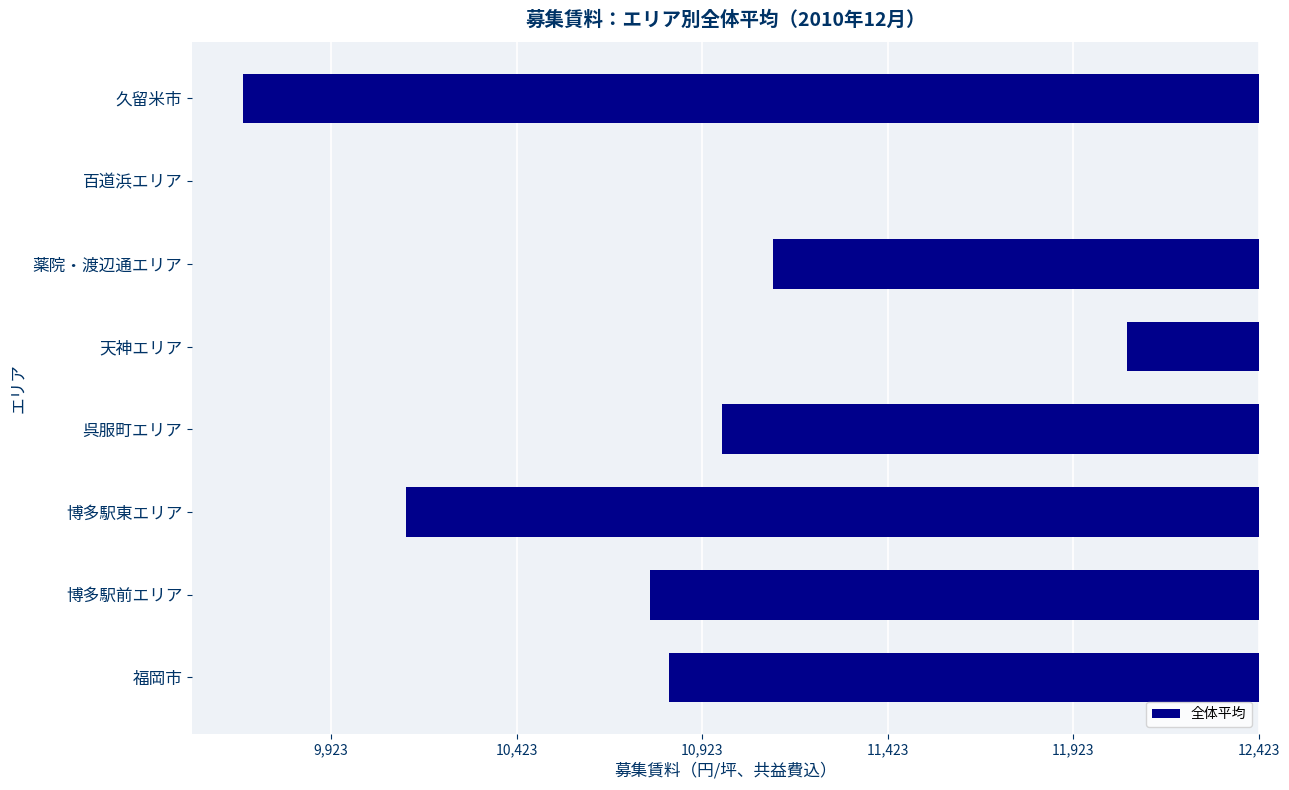

At which category does the chart reach its peak across all series?

百道浜エリア